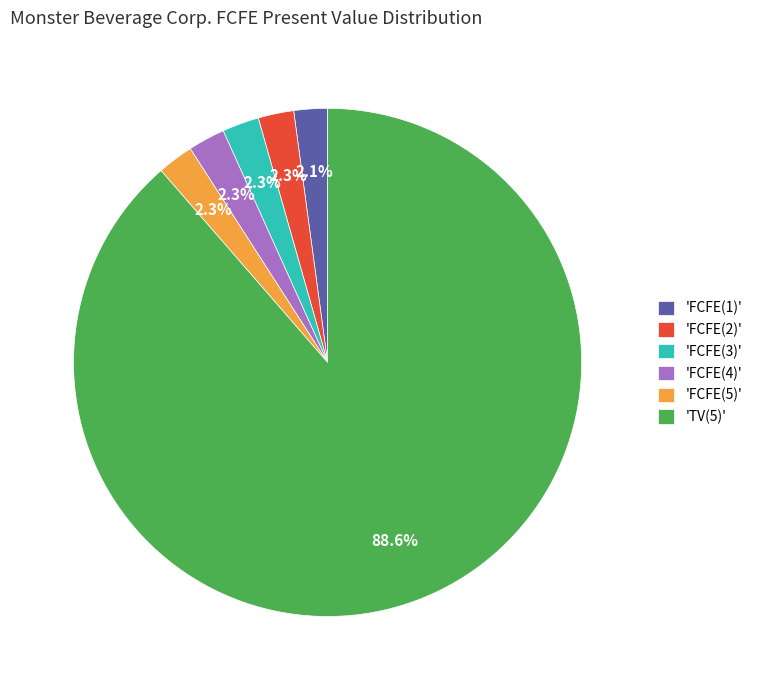

Between 'TV(5)' and 'FCFE(2)', which is larger?

'TV(5)'